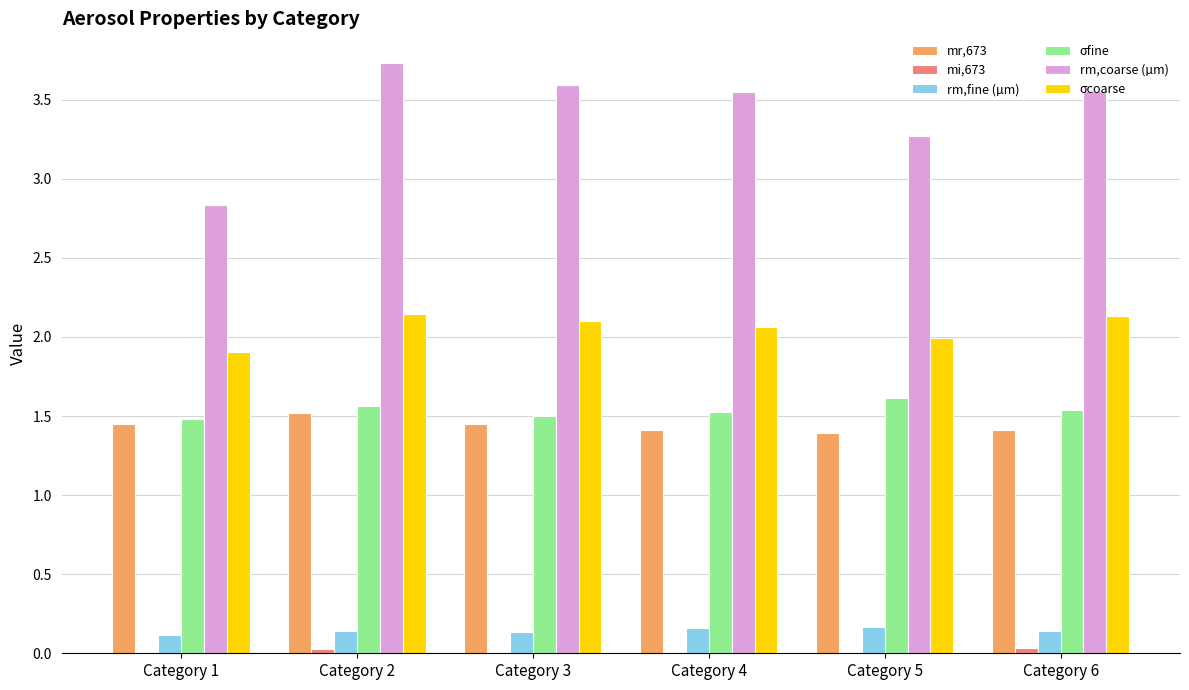

At which label is rm,coarse (µm) closest to 3?

Category 1